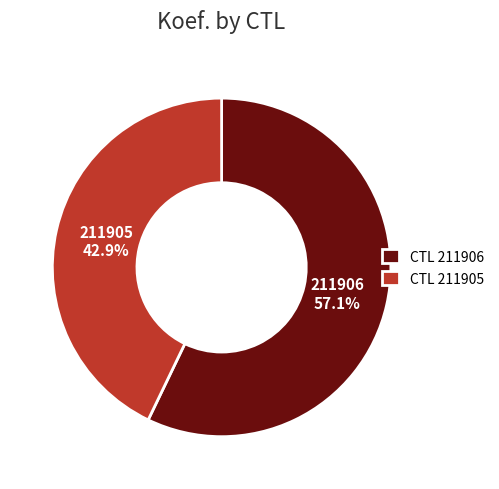

Which slice is the largest?

211906